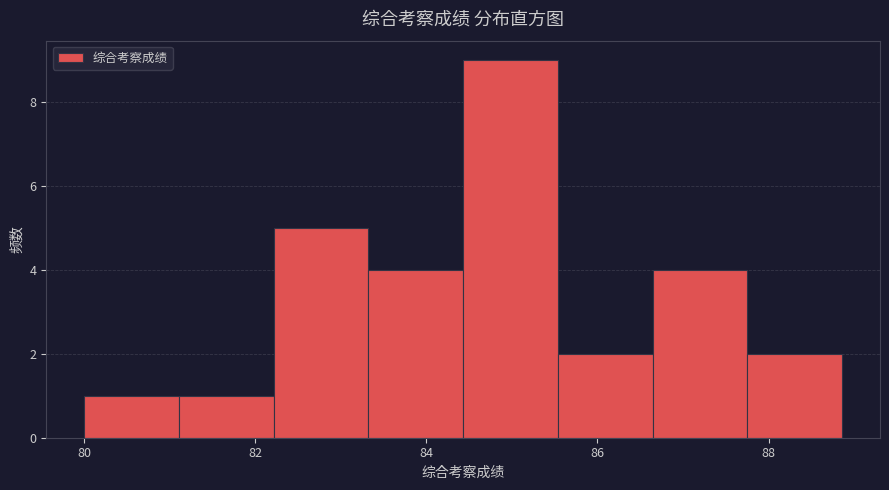

Which range on the x-axis has the tallest bar?

84.4 to 85.6